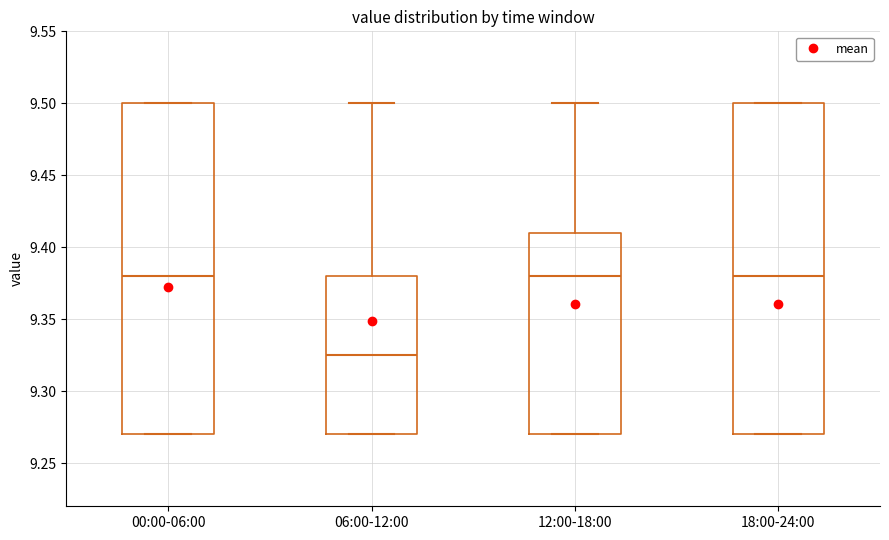

Where does the upper whisker of the box for 12:00-18:00 end on the y-axis? The values are not printed on the chart, so give them approximately, as read against the axis.

9.500